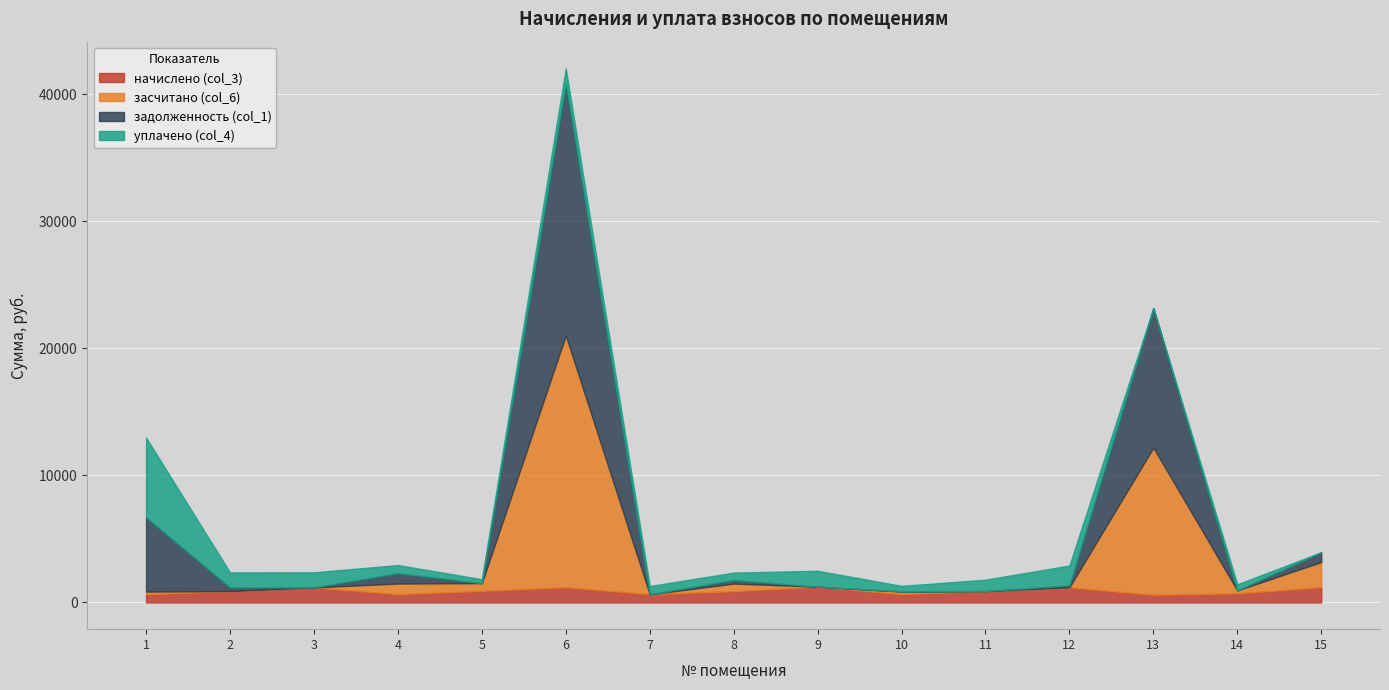

True or false: задолженность (col_1) and начислено (col_3) intersect in this chart.

True